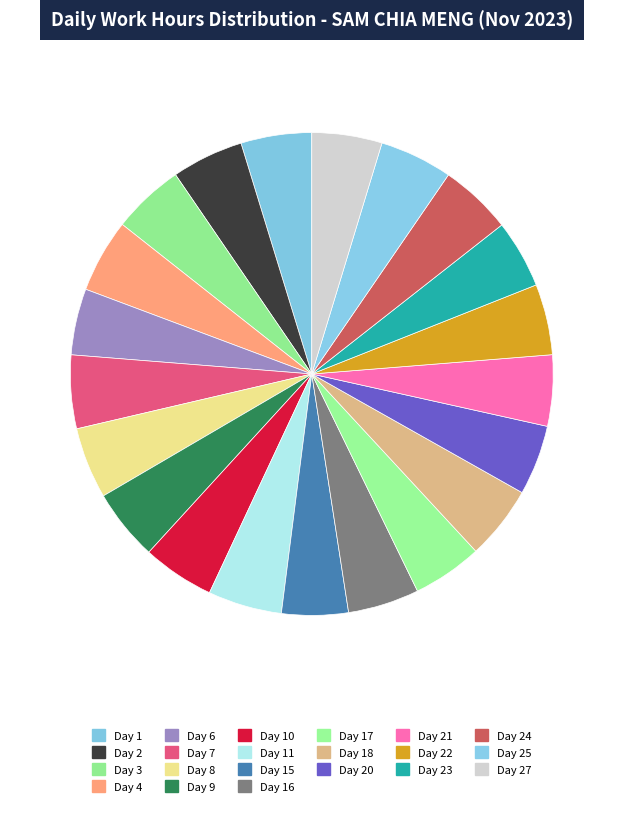

How many slices are in this pie chart?

21